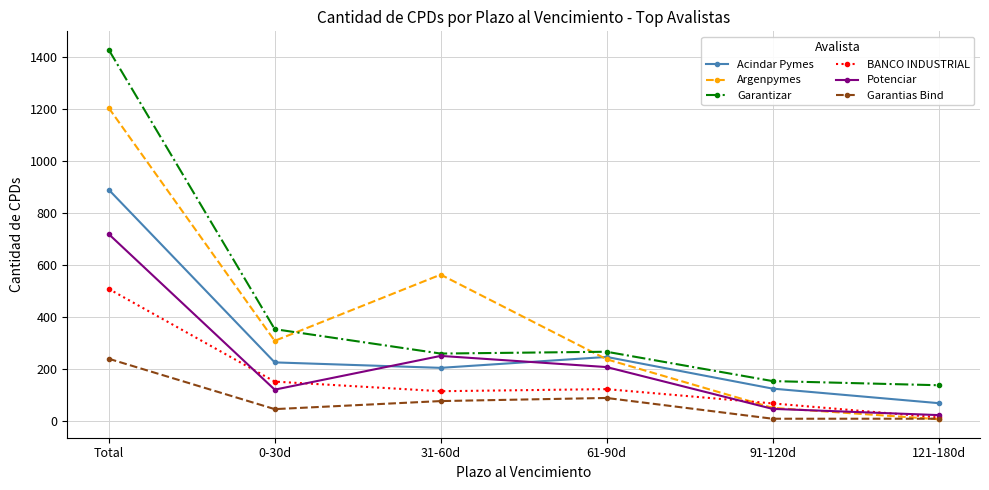

Count the number of data series in this chart.

6